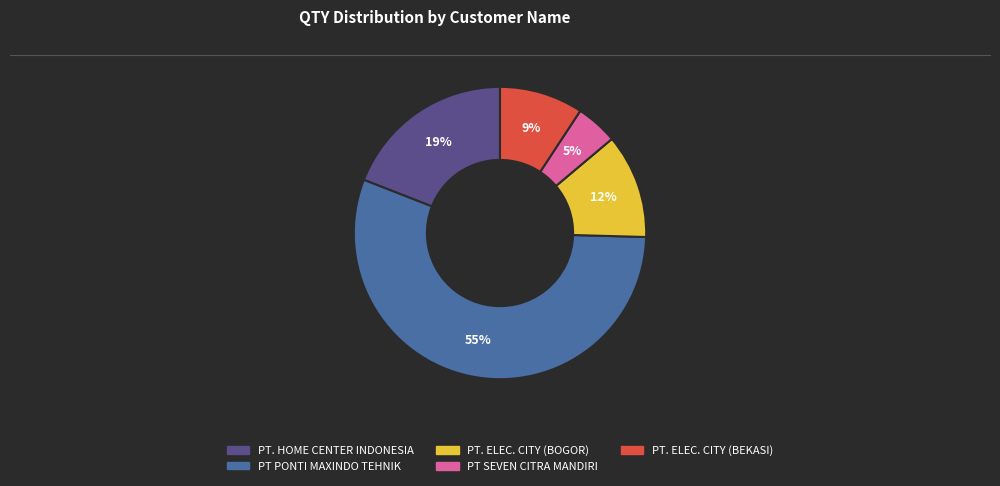

To the nearest percent, what is the average slice percentage?

20%